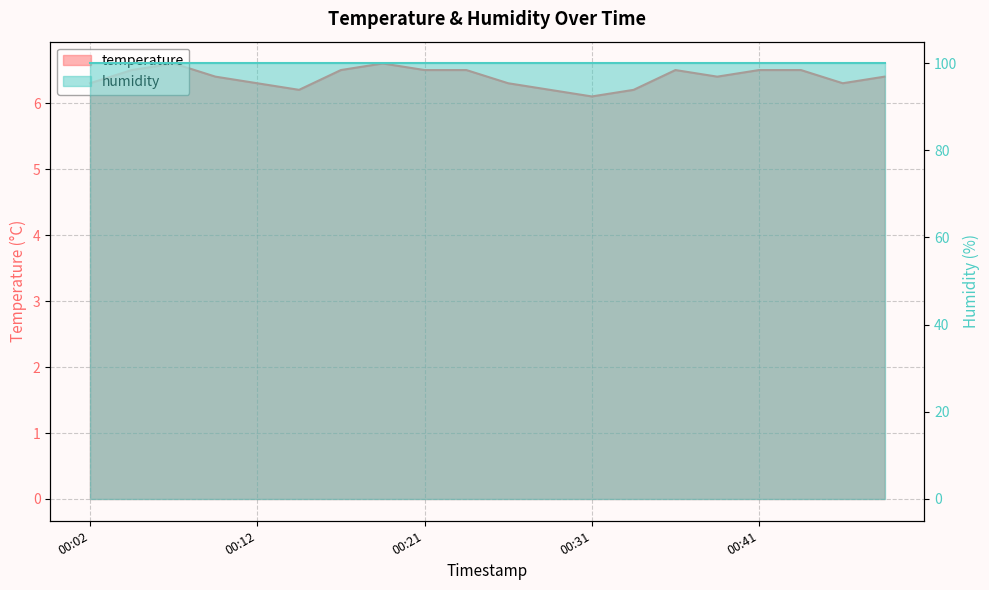

Approximately how many times larger is the value at 2023-02-01T00:07:09 compared to 2023-02-01T00:43:49?

1.0